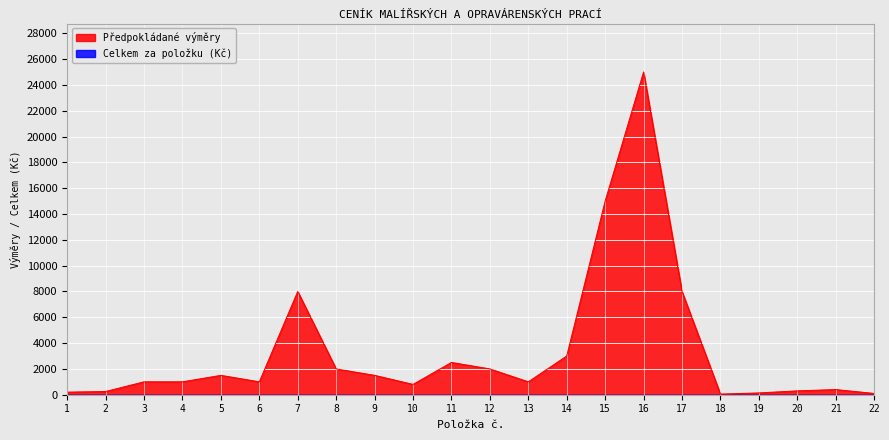

What is the ratio of the value at 3 to the value at 7?

0.1